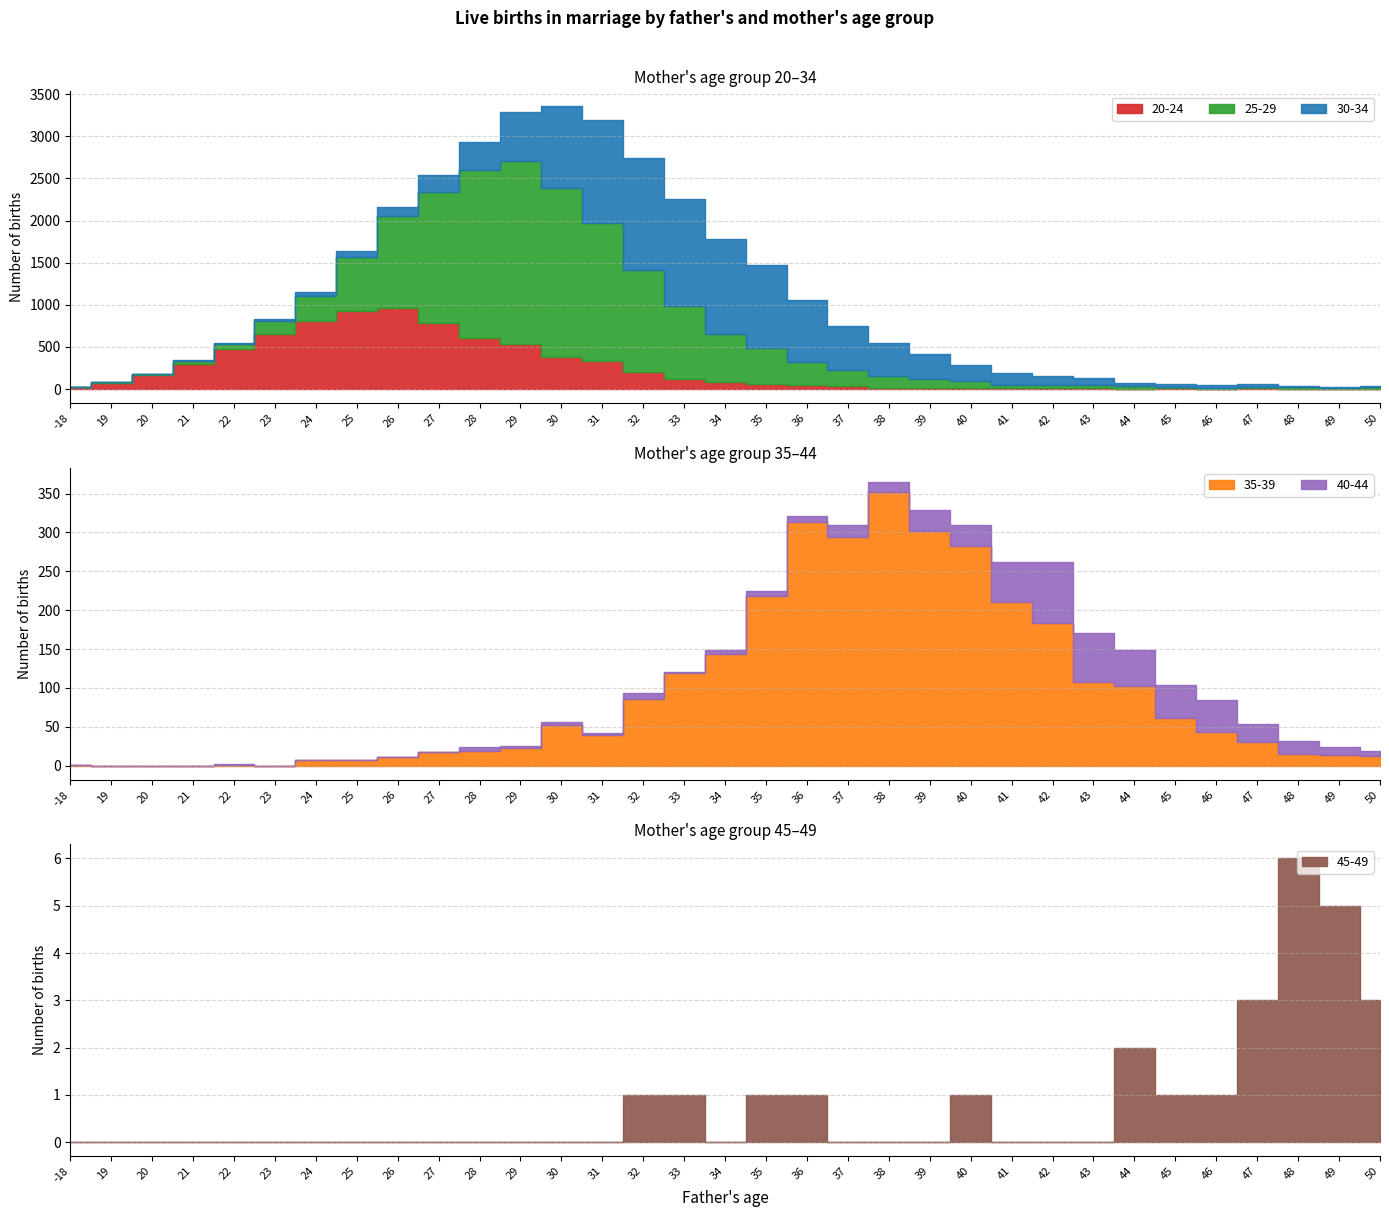

True or false: 45-49 has more than 0 interior local peaks.

True